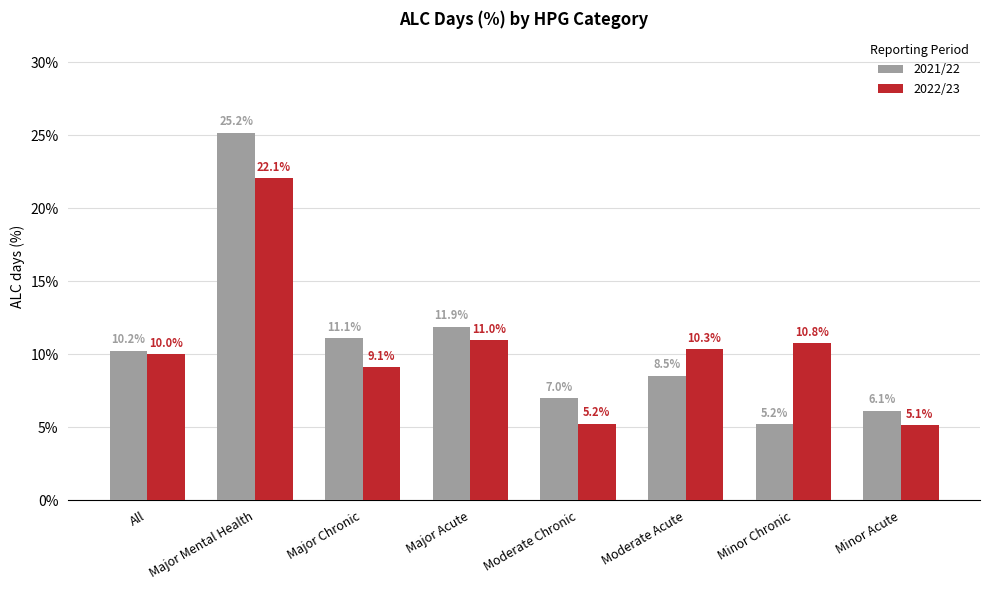

How many values in the 2021/22 series are below 10?

4